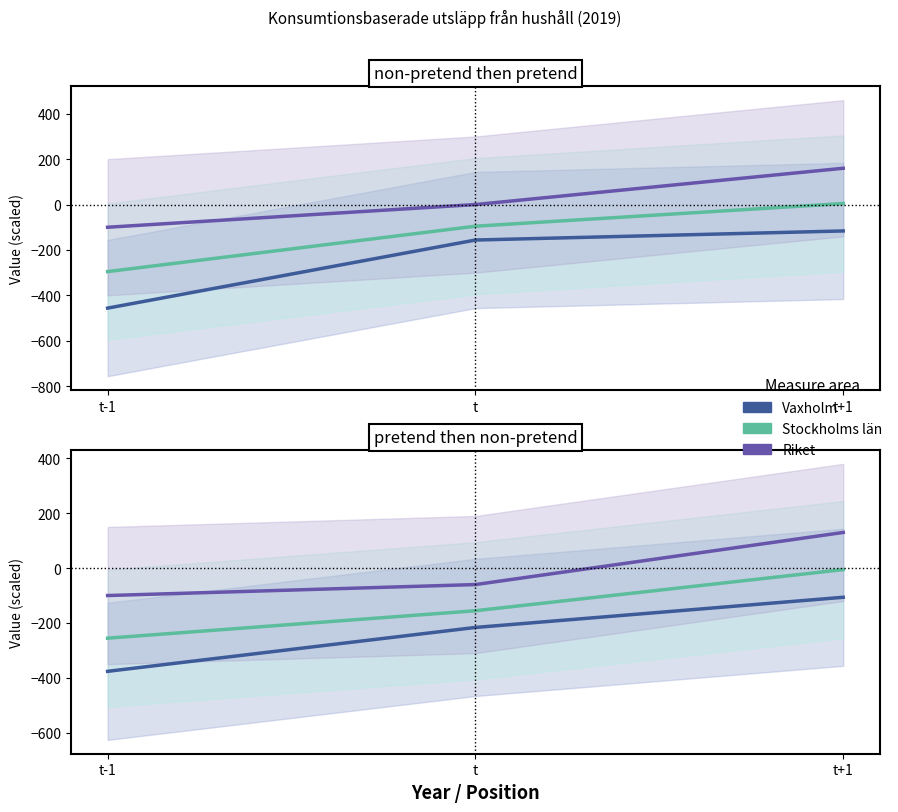

How many values in the Stockholms län series exceed -155?

1